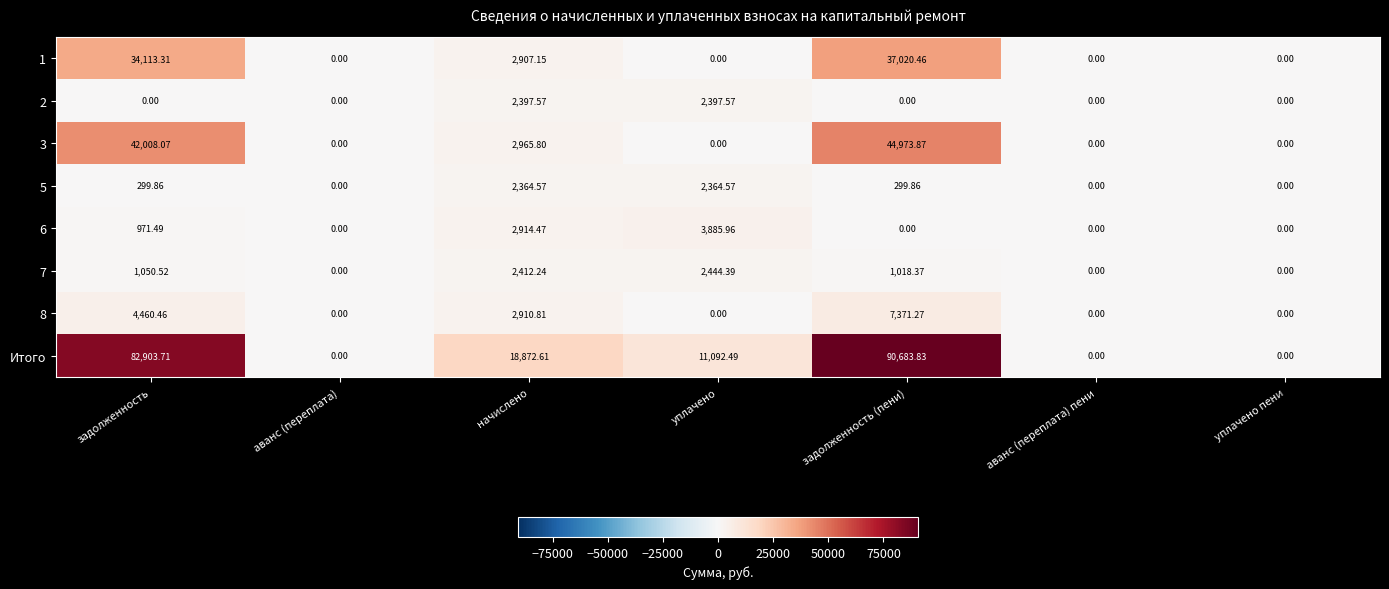

List the series in order of their peak value, highest first.

Итого, 3, 1, 8, 6, 7, 2, 5